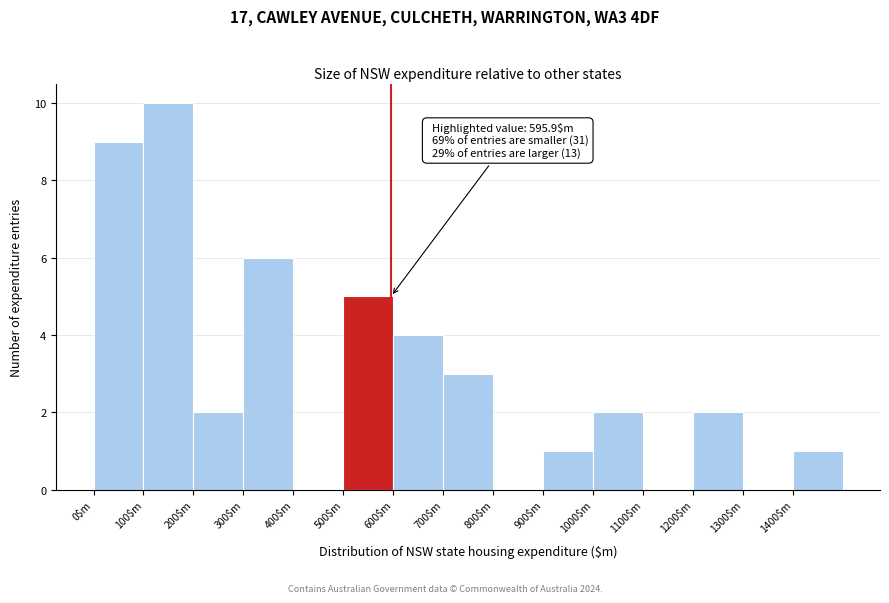

Over which range of the x-axis is the bar tallest?

100 to 200